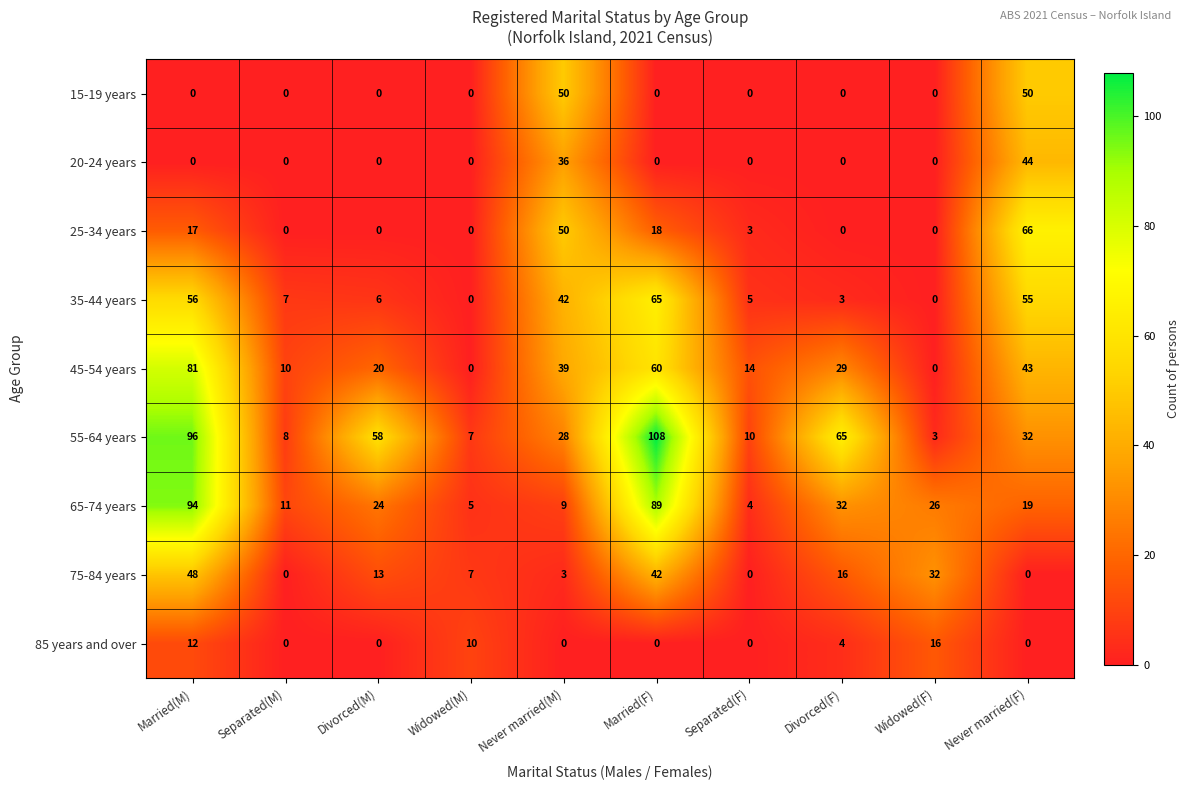

How many distinct data groups are displayed?

9